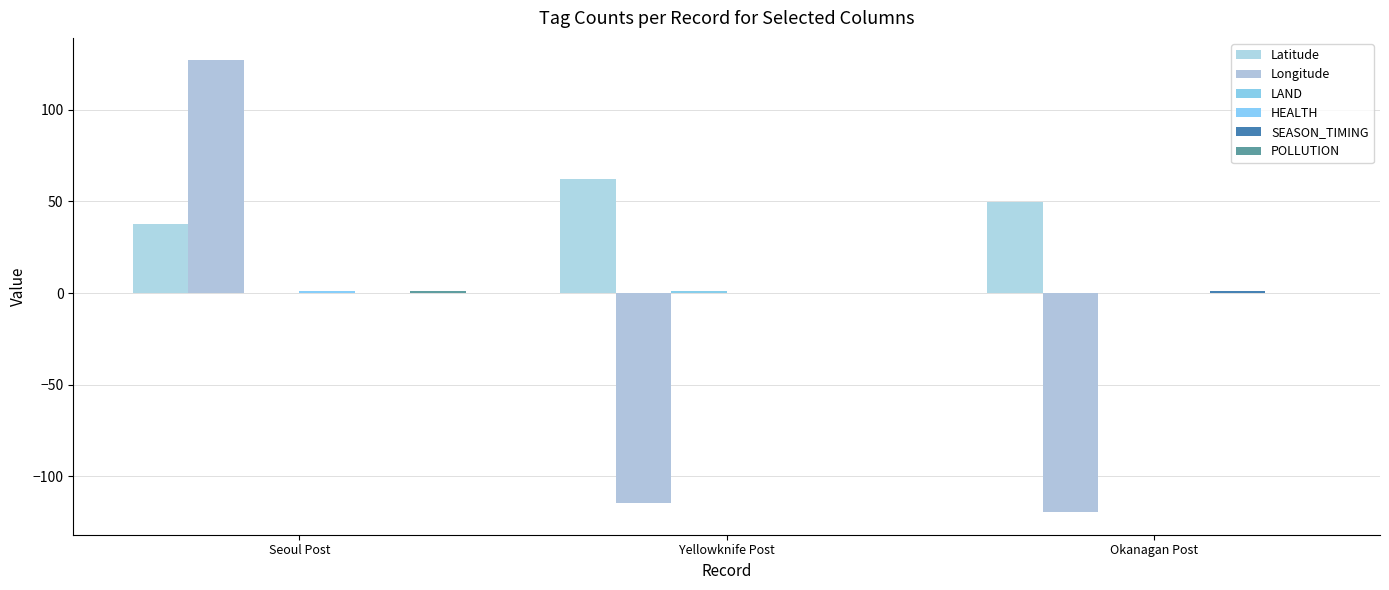

What is the total value across all series at Seoul Post?

166.5